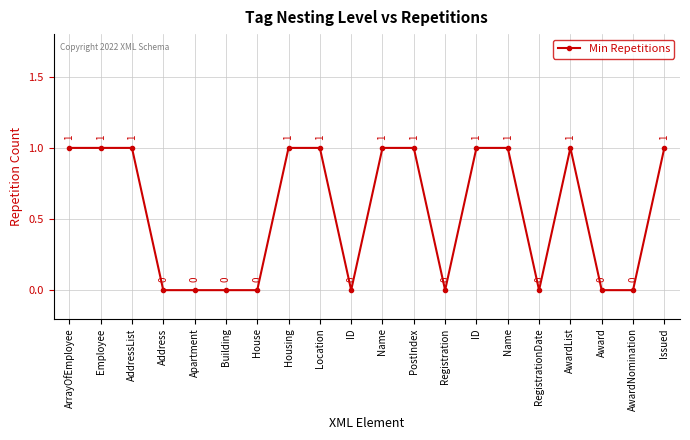

How many positive values are there?

11